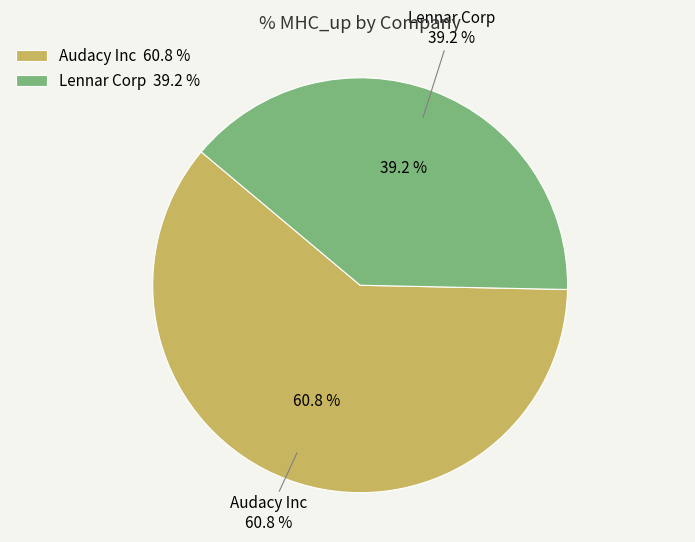

Which category accounts for the majority?

Audacy Inc